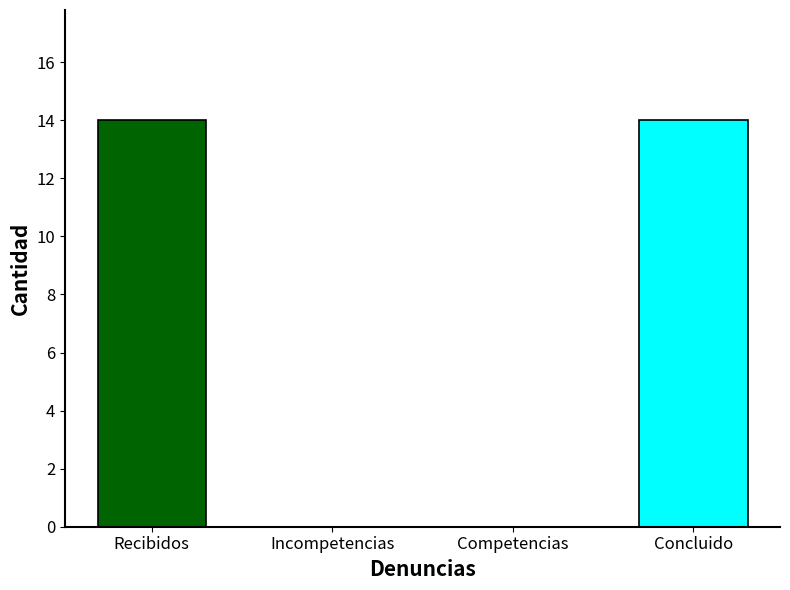

Are the bars horizontal?

No